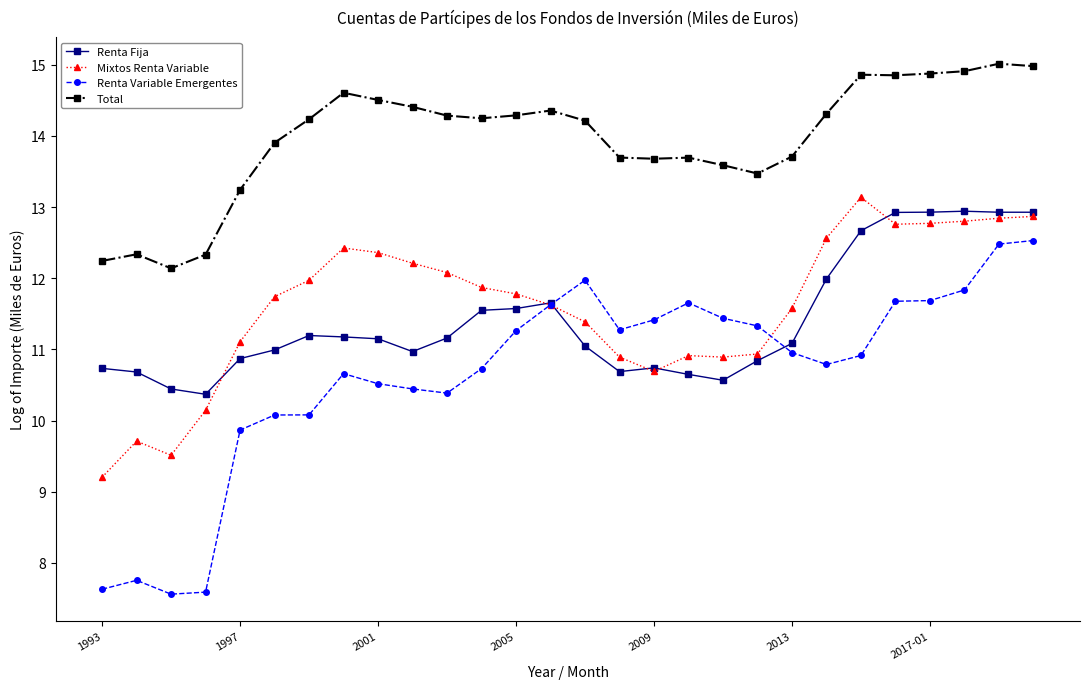

True or false: Total and Renta Fija cross at least once.

False